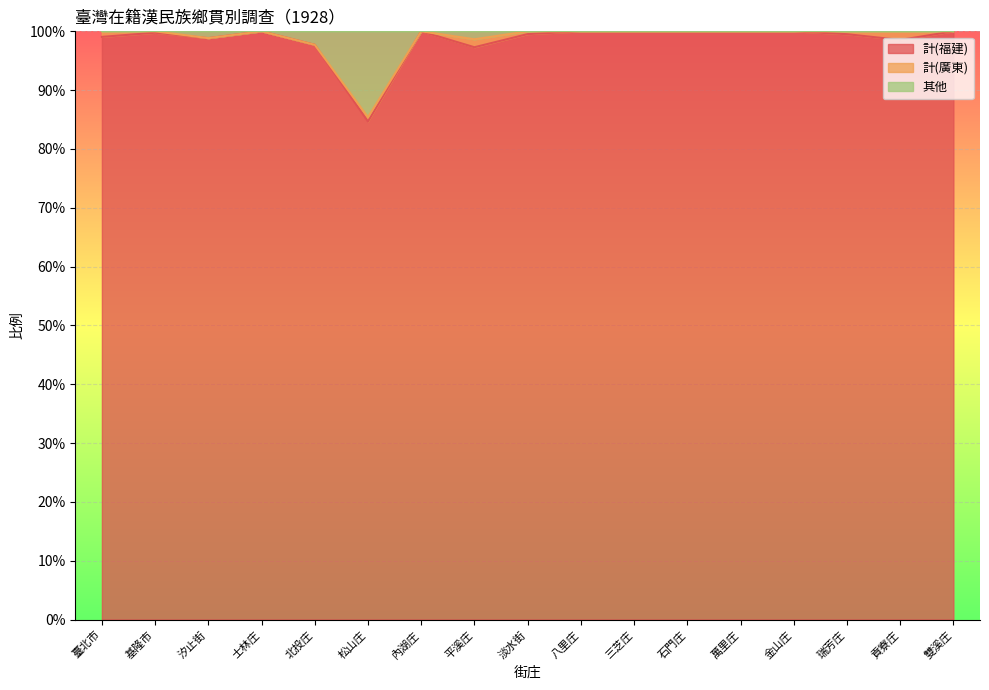

What is the smallest value displayed?

0.8